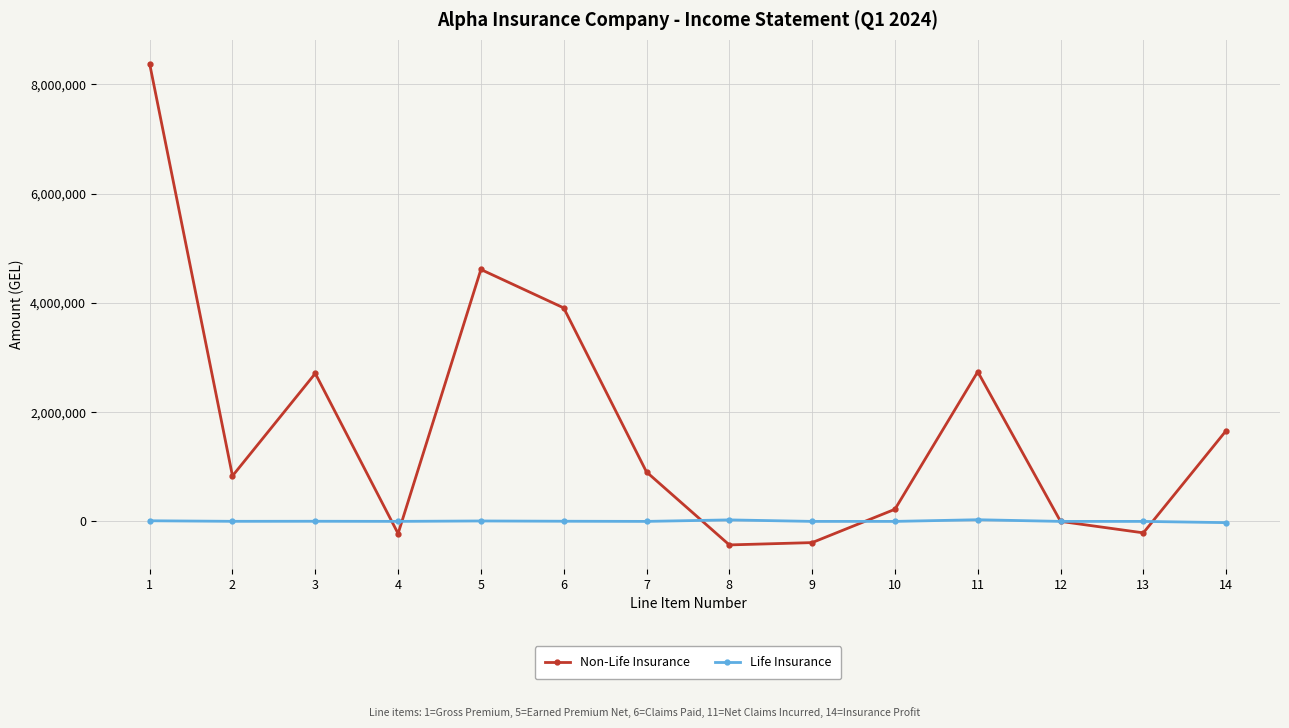

What is the sum of all Non-Life Insurance values?

24706853.6